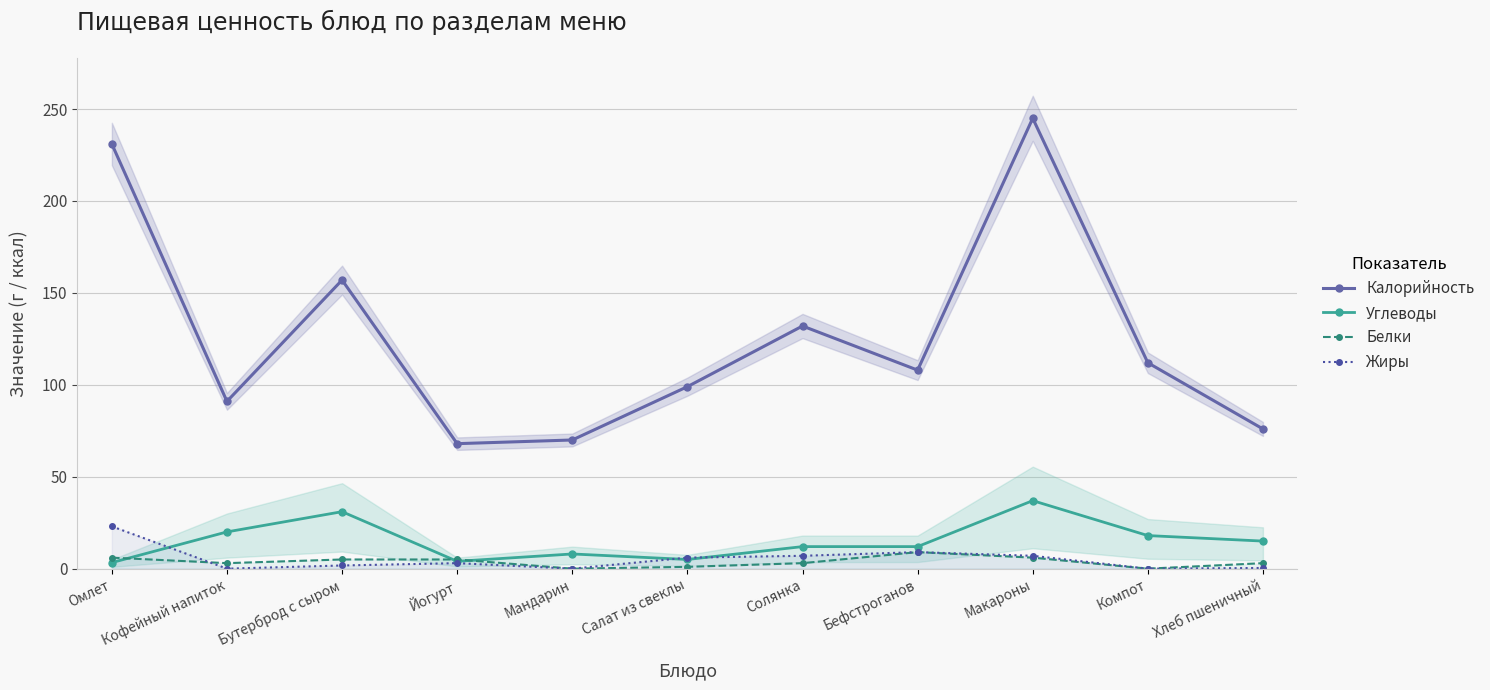

What is the label of the 4th point from the left?

Йогурт